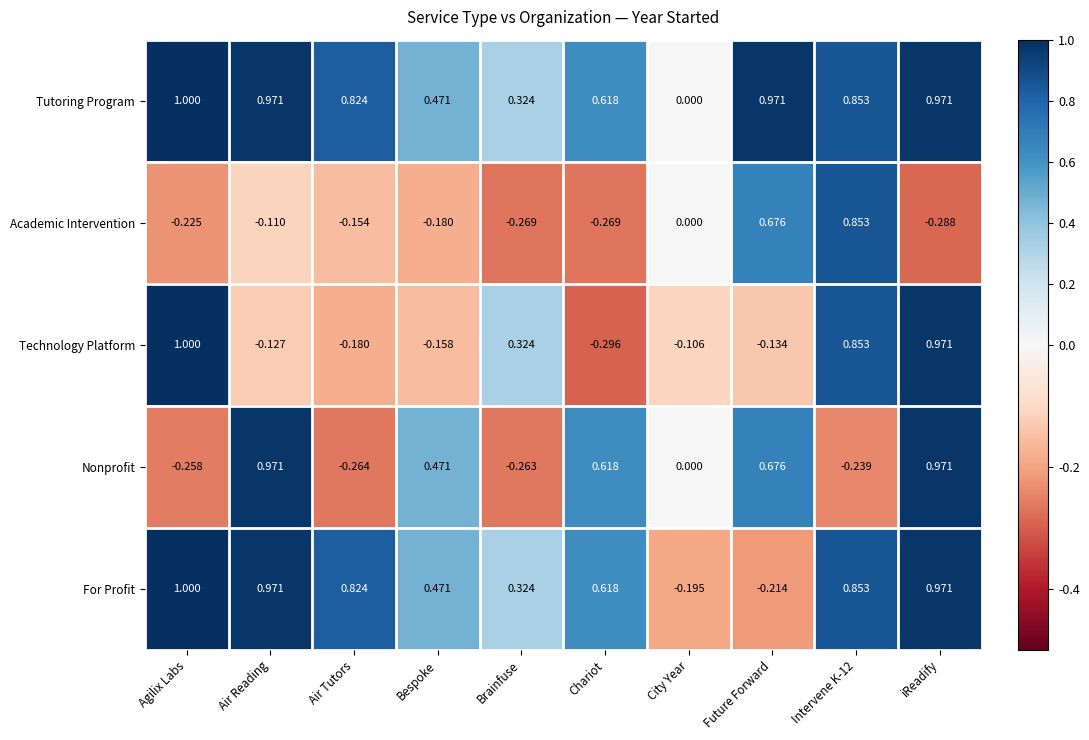

Which series has the largest range (max minus min)?

Technology Platform